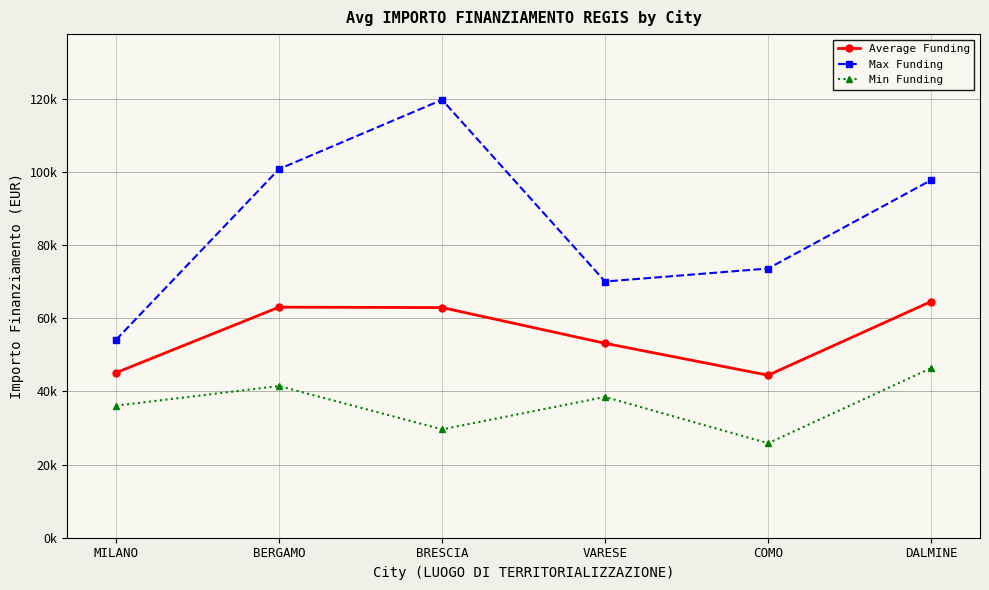

True or false: Min Funding and Max Funding intersect in this chart.

False